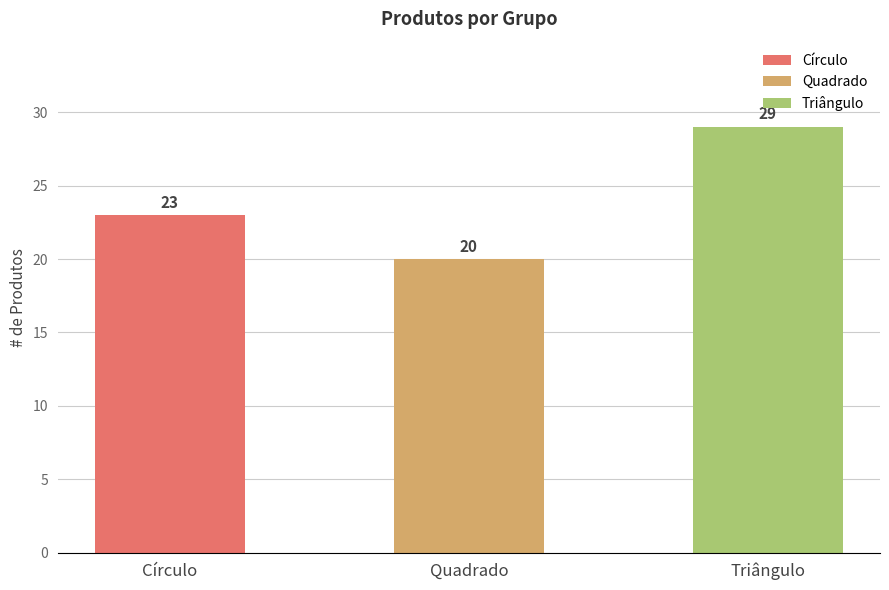

The value at Círculo is 9. True or false?

False